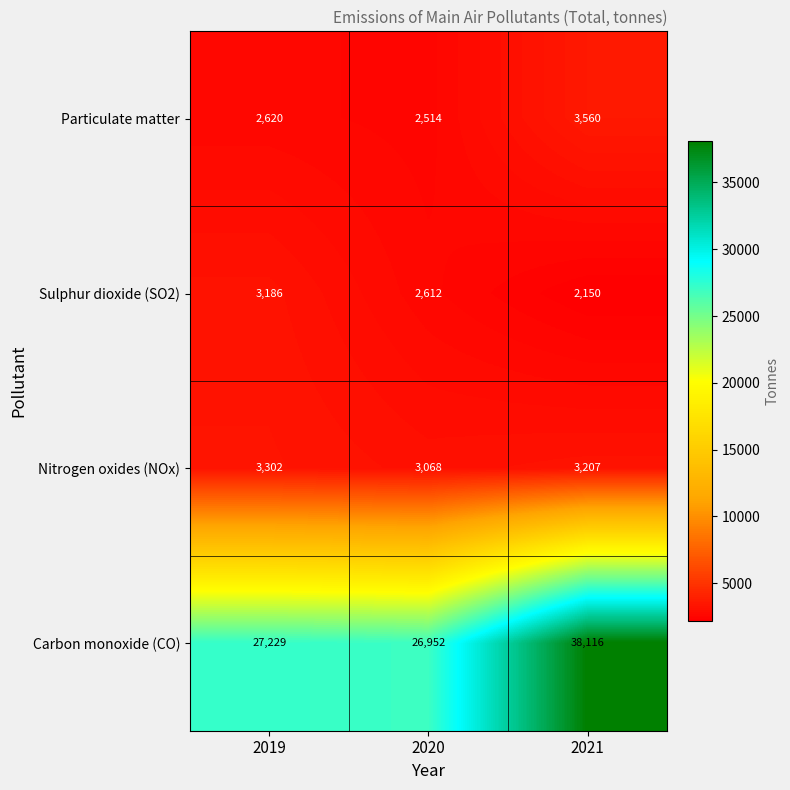

Is it true that Nitrogen oxides (NOx) equals 5207 at 2019?

False